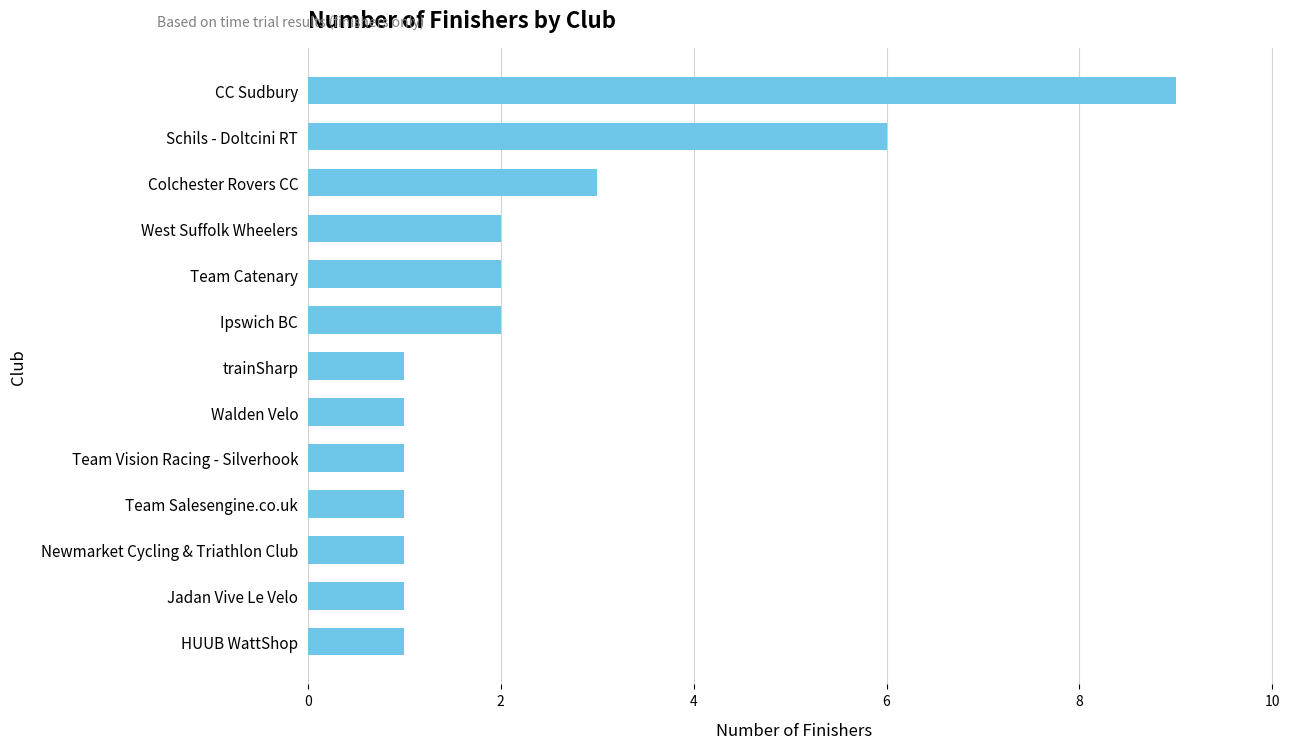

What is the difference between the maximum and minimum values?

8